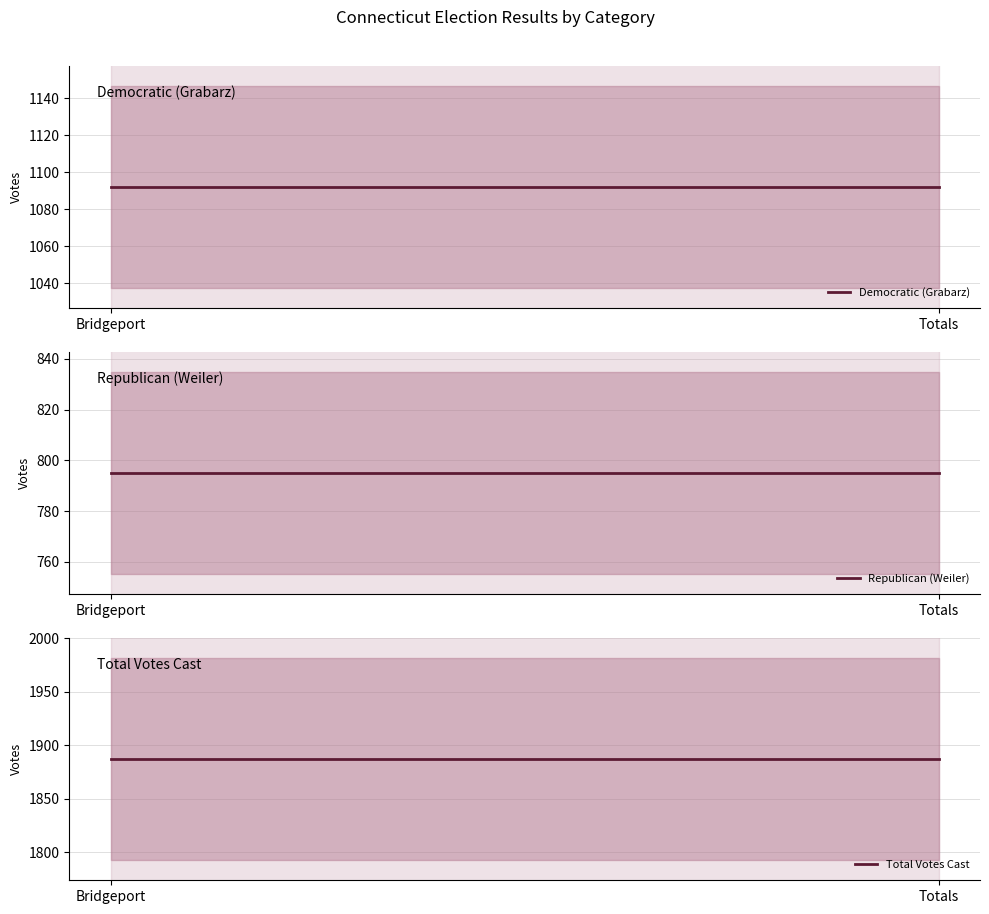

Is the value of Democratic (Grabarz) at Bridgeport greater than the value of Total Votes Cast at Bridgeport?

No